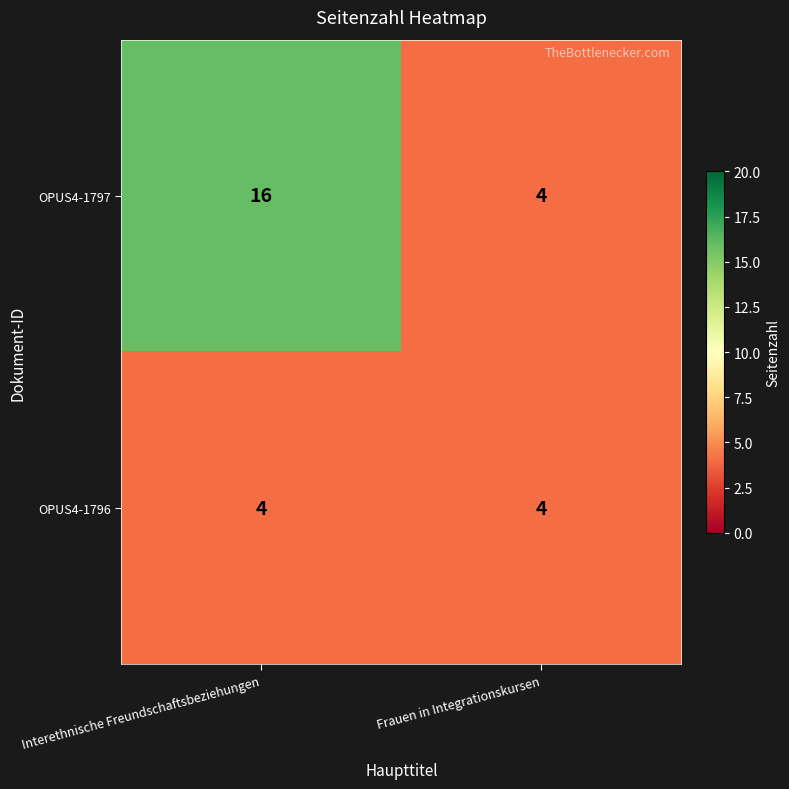

Which series has the largest total across all categories?

OPUS4-1797